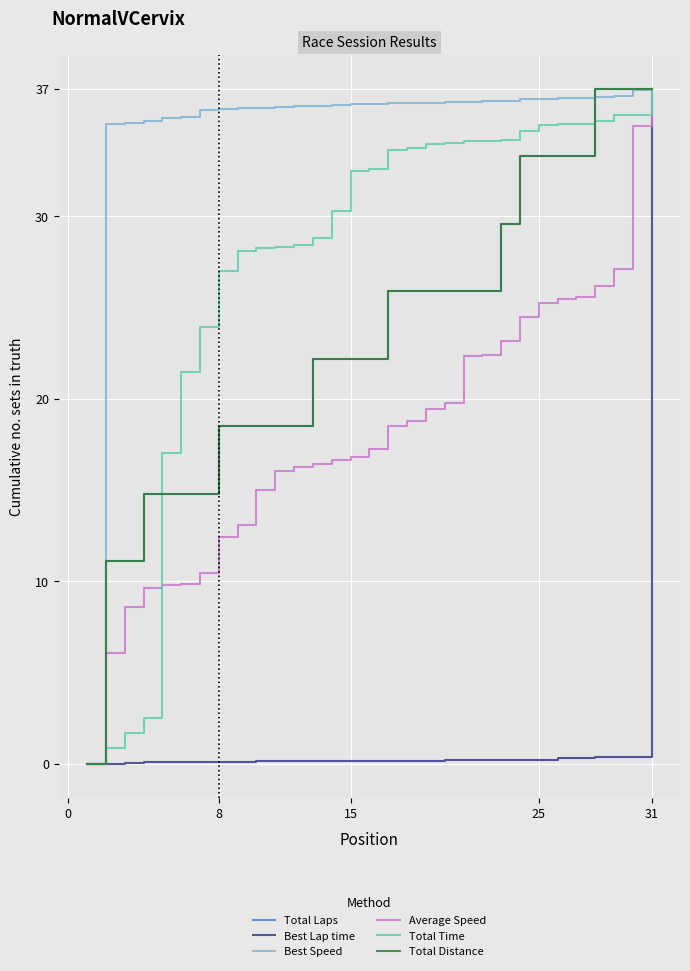

Is this an area chart (filled region under the line)?

No